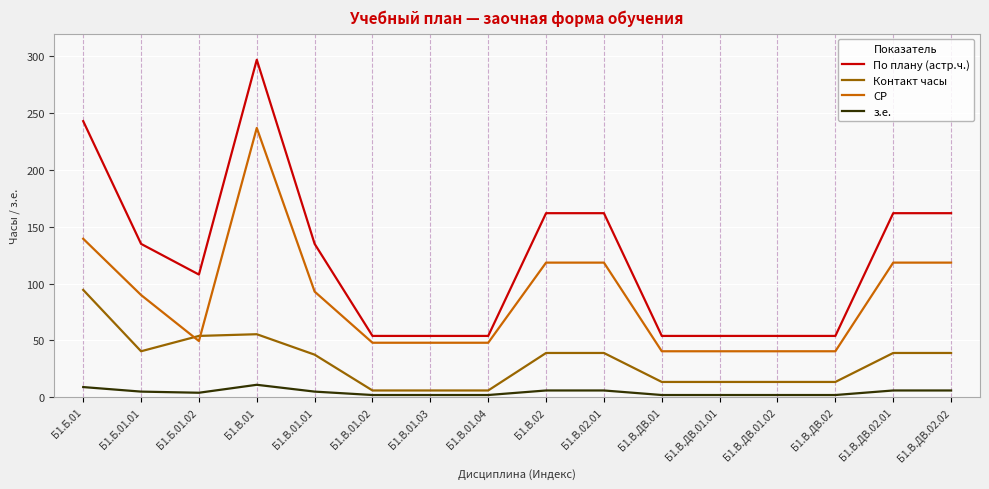

What is the maximum value shown in the chart?

297.0